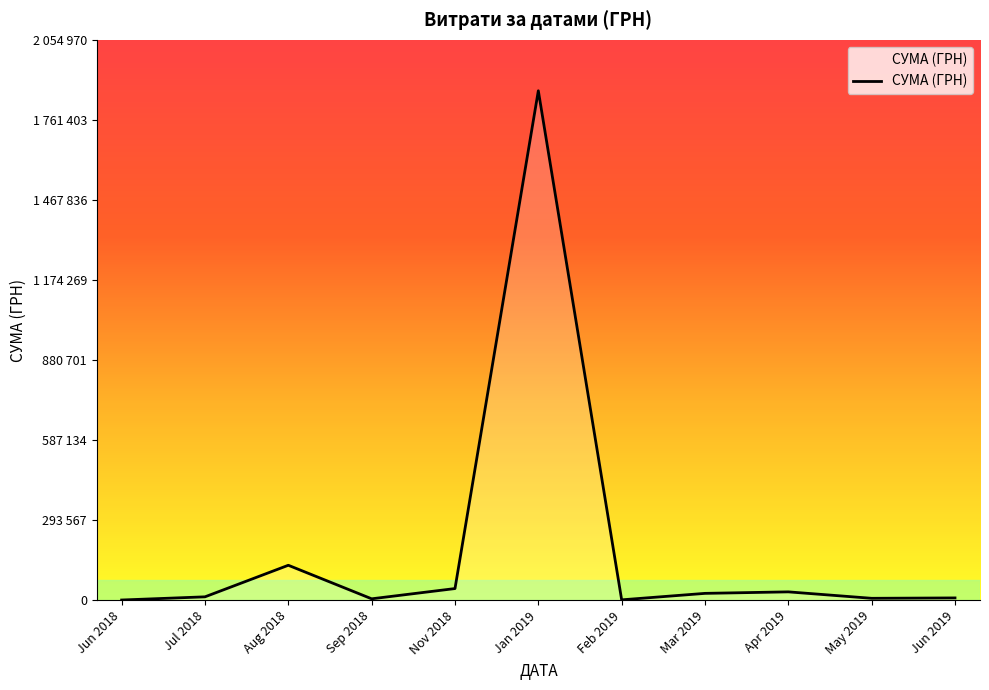

Read the value at Jan 2019.

1868155.4